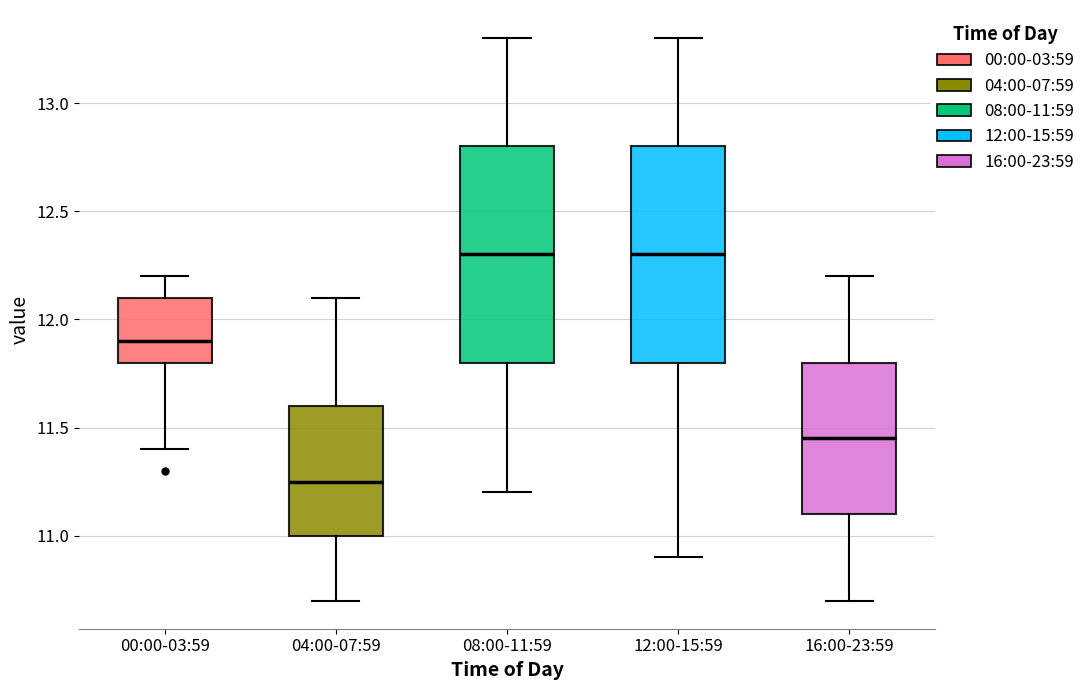

Where does the median line of the box for 12:00-15:59 sit on the y-axis? The values are not printed on the chart, so give them approximately, as read against the axis.

12.30